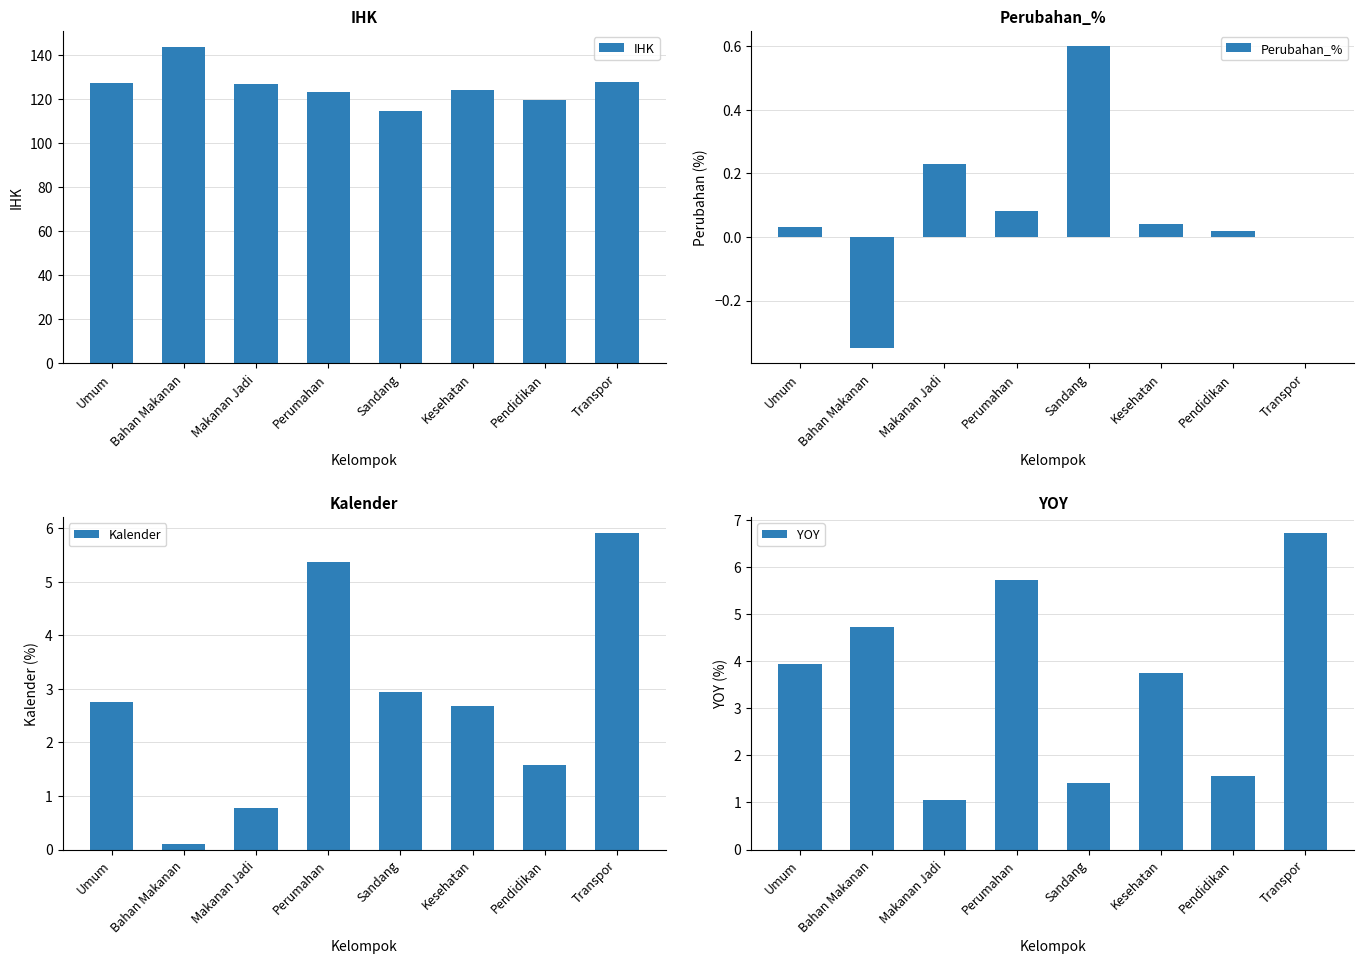

The value of Kalender at Bahan Makanan is 0.2. True or false?

False